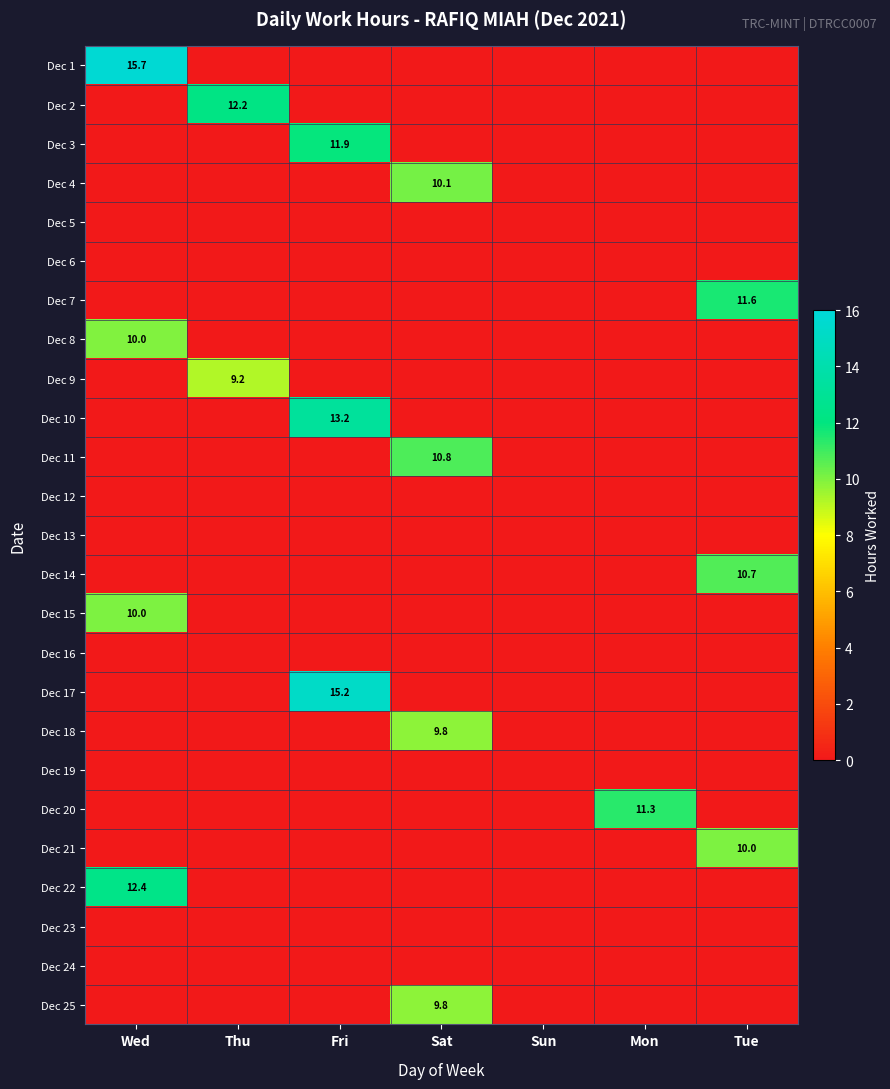

At which label does Dec 3 reach its peak?

Fri